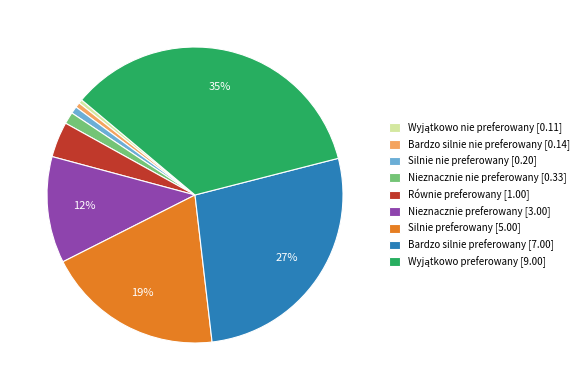

To the nearest percent, what is the average slice percentage?

11%